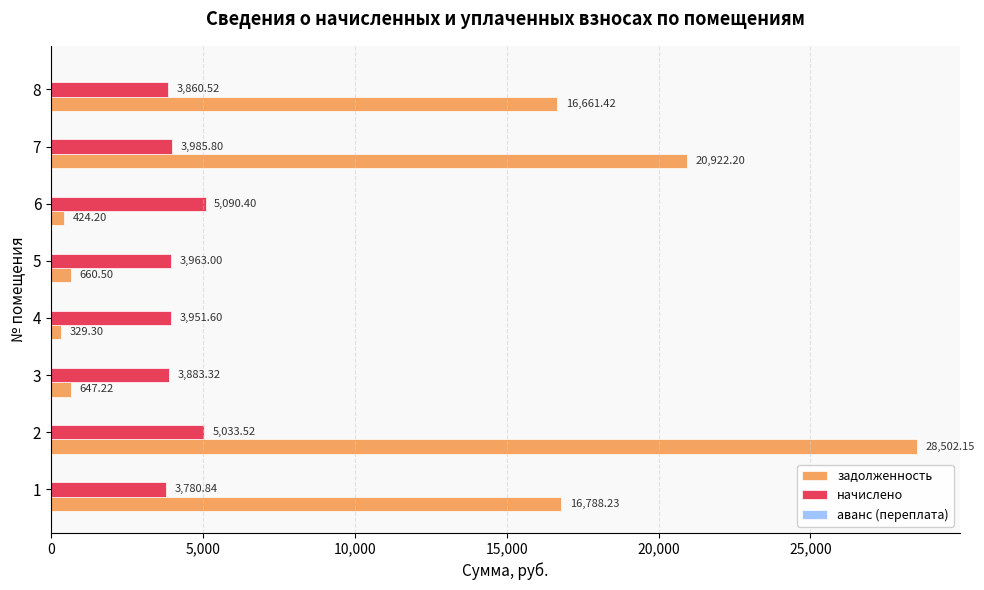

What is the maximum value shown in the chart?

28502.2